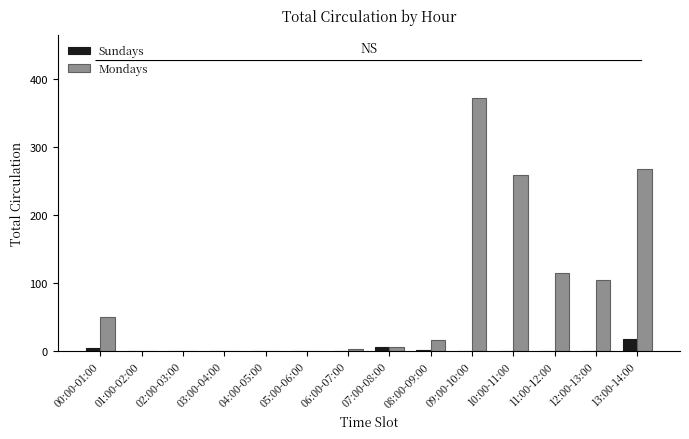

Which category has the highest value in the Mondays series?

09:00-10:00